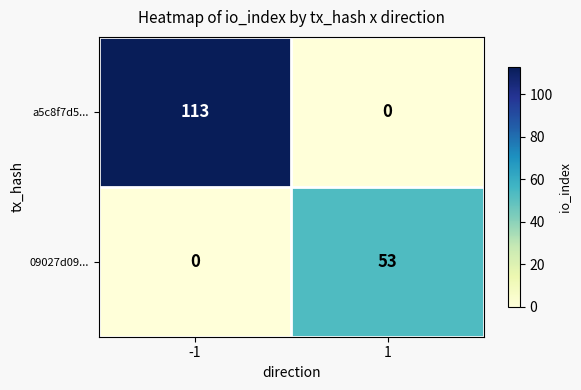

What is the maximum value for 09027d09...?

53